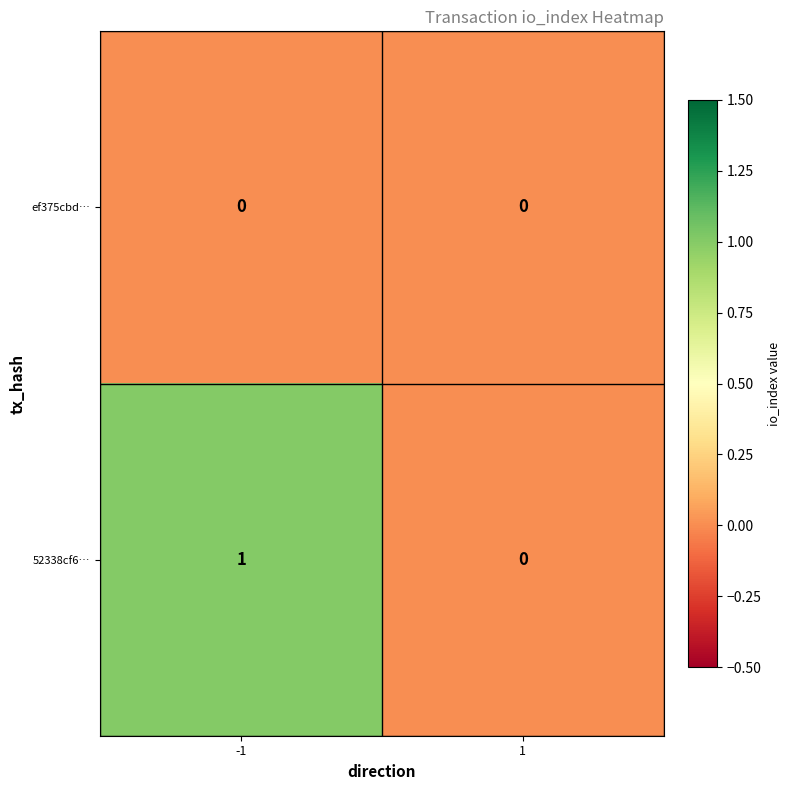

The value of 52338cf6… at -1 is 1. True or false?

True